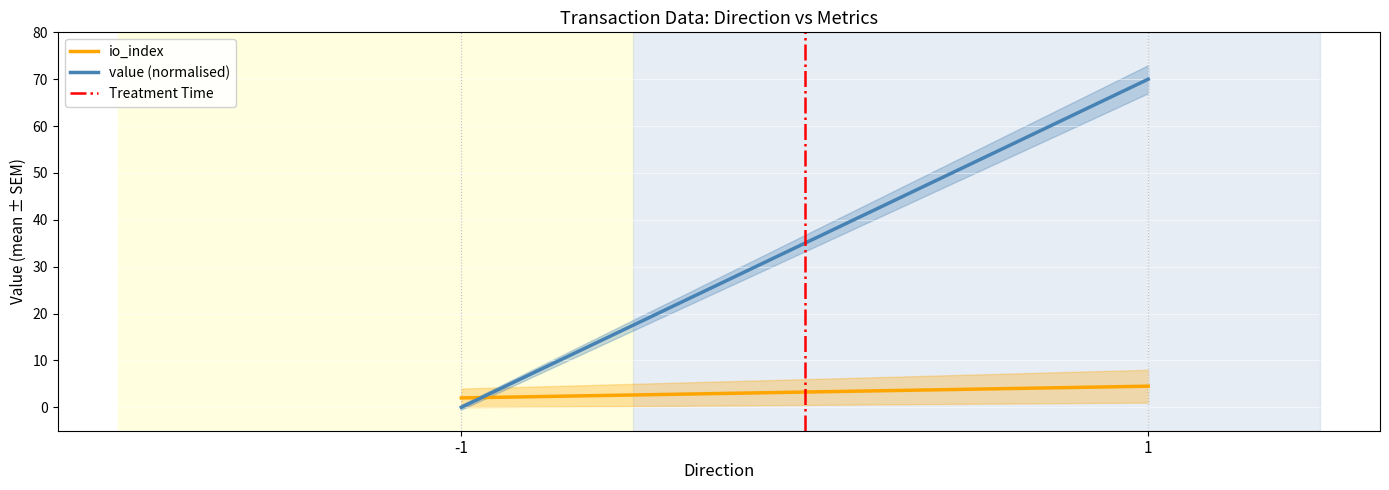

Count the io_index values in the range 2 to 4.

1